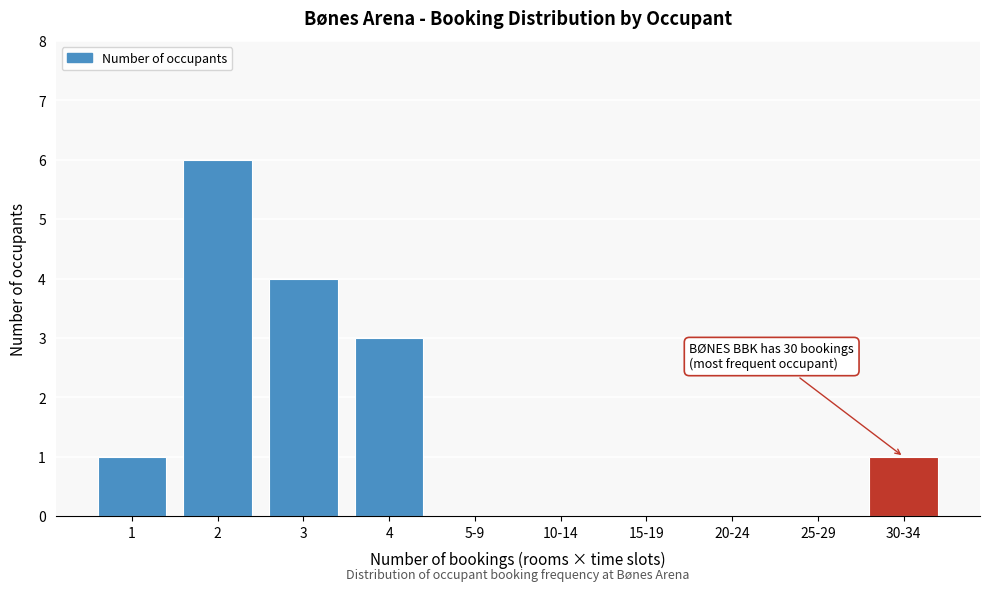

Reading left to right, list all the values displayed in this chart.

1=1	2=6	3=4	4=3	5-9=0	10-14=0	15-19=0	20-24=0	25-29=0	30-34=1